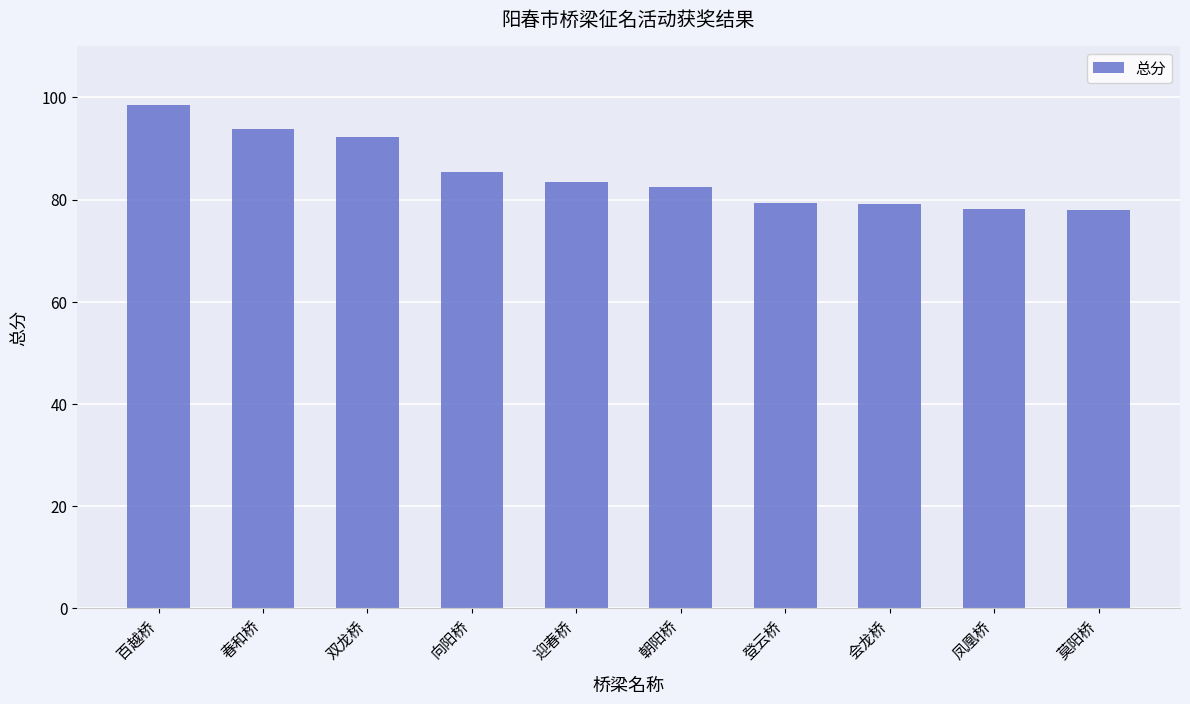

Which category has the highest value across all series?

百越桥